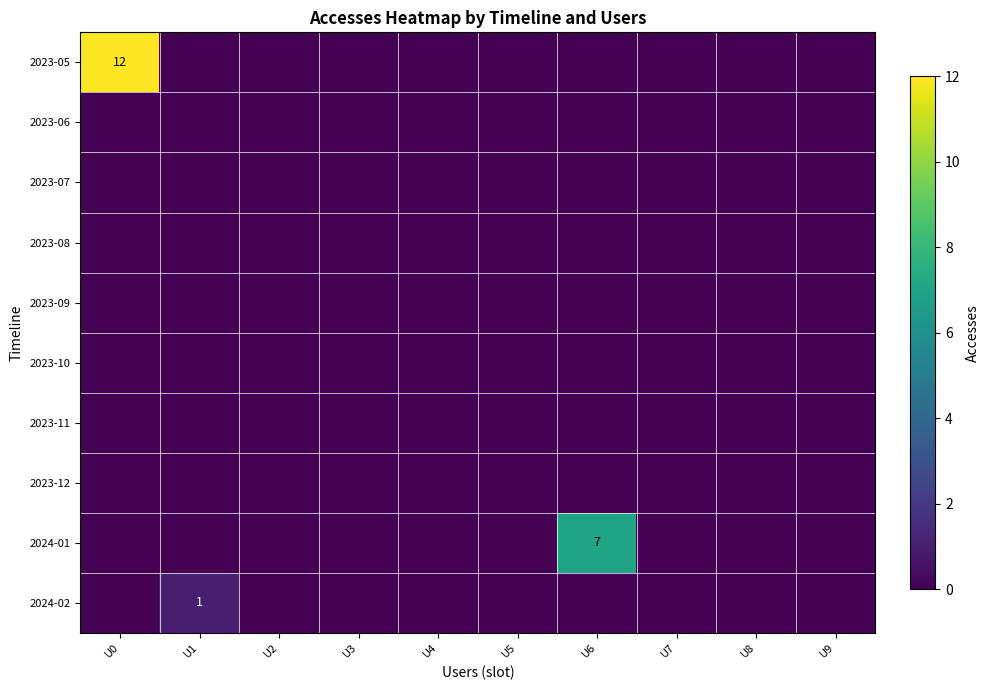

Which series changed the most between U0 and U2?

2023-05